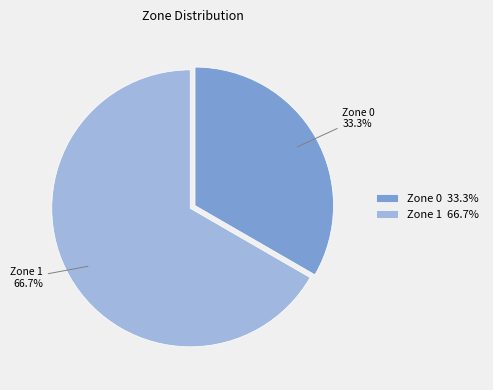

Does any single category account for the majority?

Yes